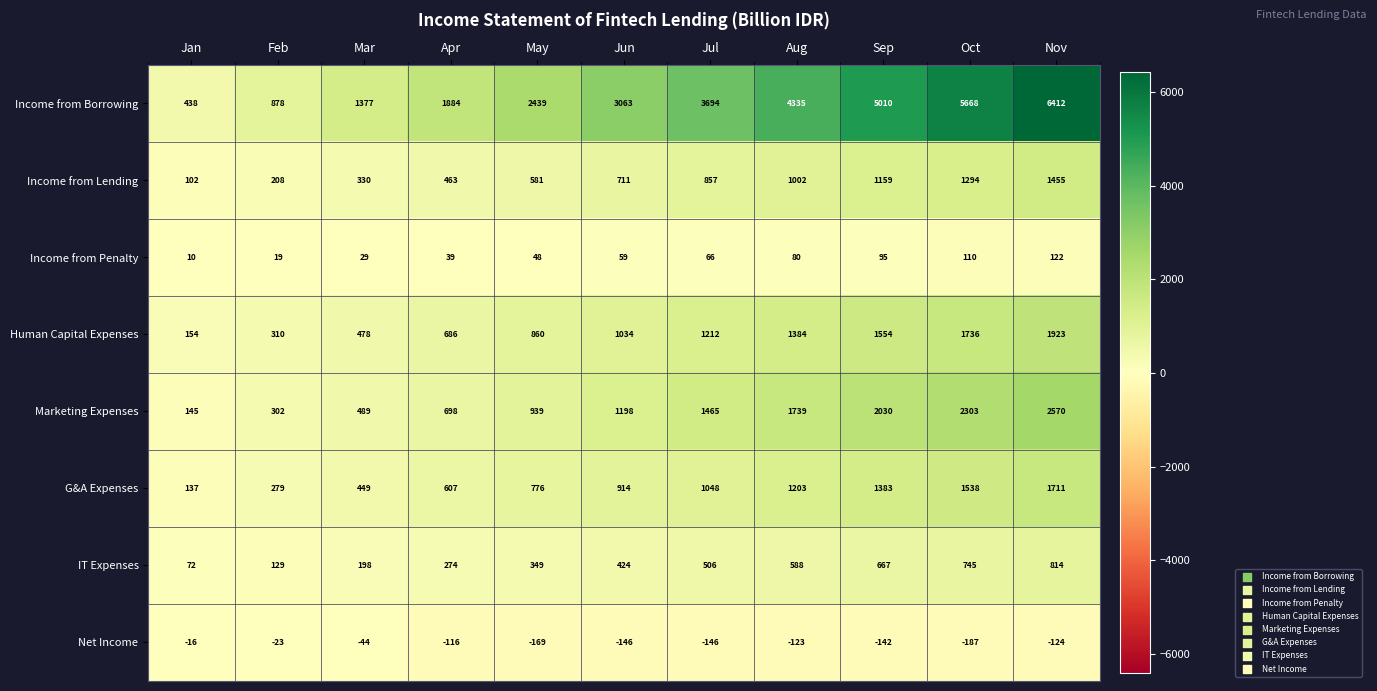

What is the smallest value displayed?

-187